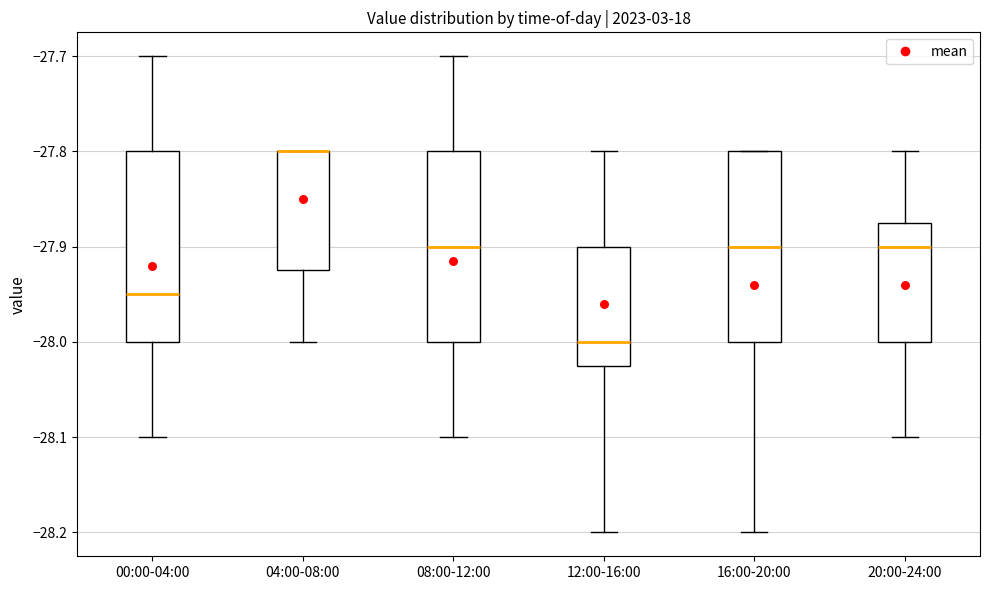

Reading left to right, transcribe this box plot: for each box, give where its median line is, the range the box spans, and where its two whiskers end, as read against the y-axis. The values are not printed on the chart, so give them approximately, as read against the axis.

00:00-04:00: median -27.95, box -28.00 to -27.80, whiskers -28.10 to -27.70
04:00-08:00: median -27.80 (drawn on the box's upper edge), box -27.92 to -27.80, whiskers -28.00 to -27.80
08:00-12:00: median -27.90, box -28.00 to -27.80, whiskers -28.10 to -27.70
12:00-16:00: median -28.00, box -28.02 to -27.90, whiskers -28.20 to -27.80
16:00-20:00: median -27.90, box -28.00 to -27.80, whiskers -28.20 to -27.80
20:00-24:00: median -27.90, box -28.00 to -27.87, whiskers -28.10 to -27.80